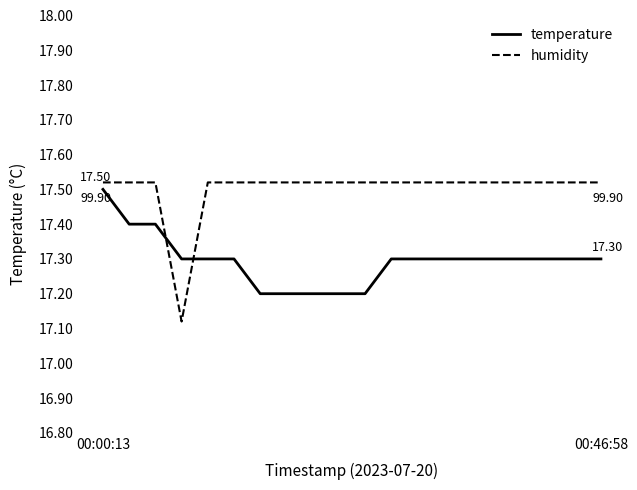

Which series has the widest spread of values?

humidity